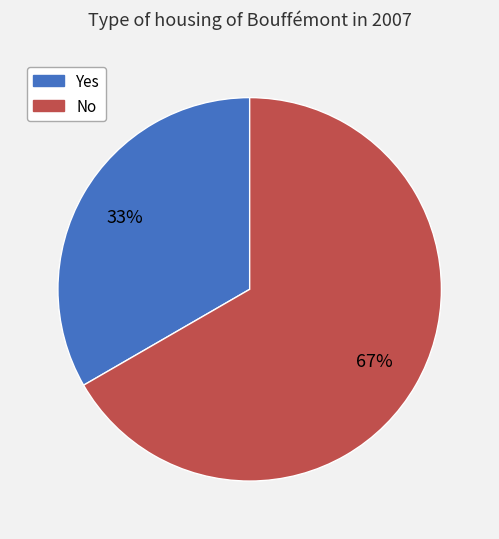

Between Yes and No, which is larger?

No